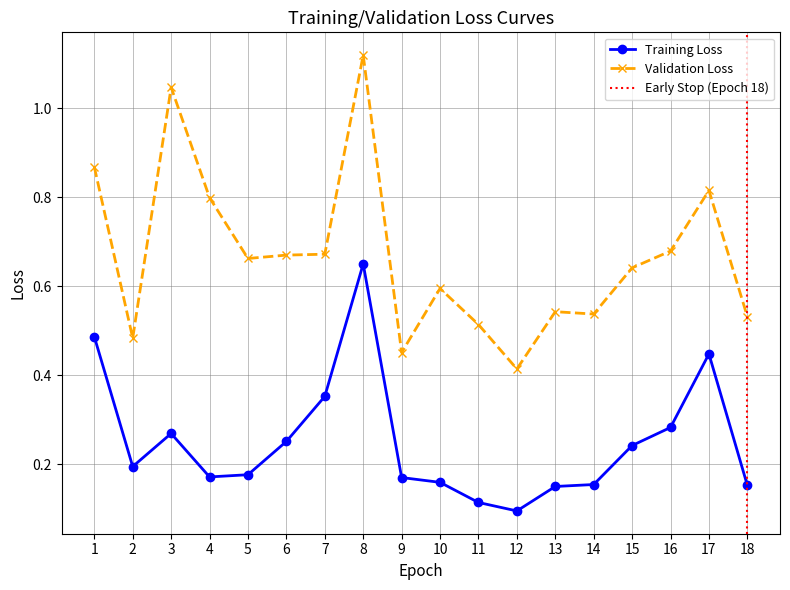

The Validation Loss series shows 0.3 at 17. True or false?

False